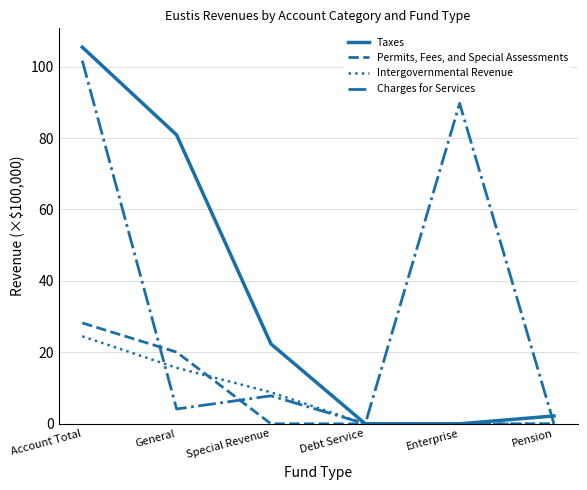

What is the maximum value shown in the chart?

105.4